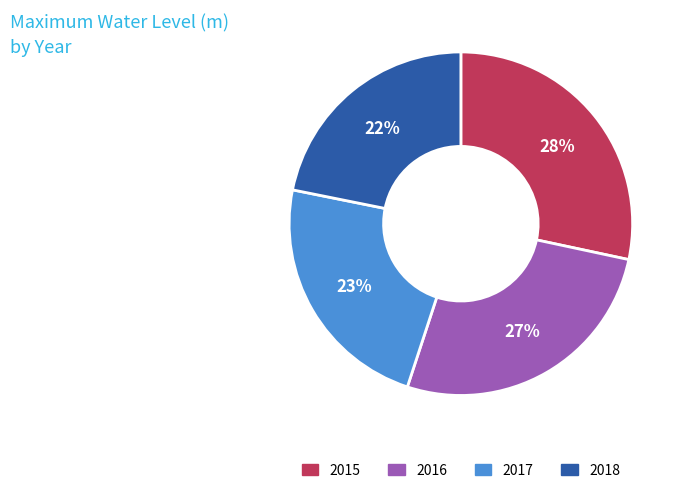

Which slice is the smallest?

2018